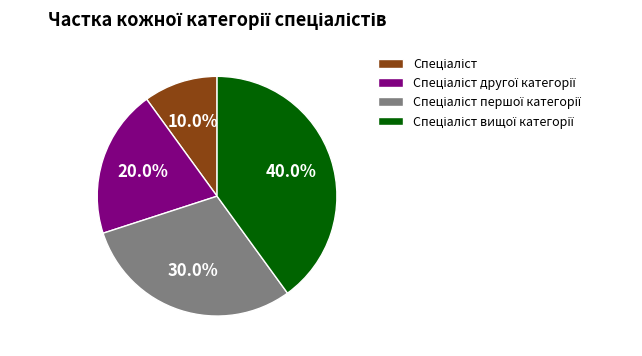

Does any single category account for the majority?

No